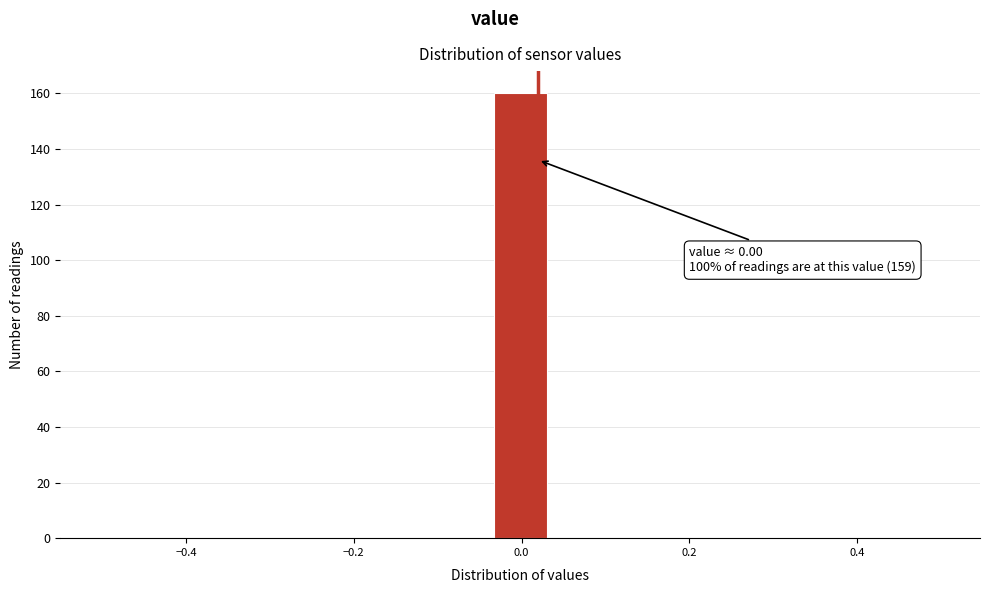

Read against the x-axis, roughly where is the centre of the tallest bar?

0.00